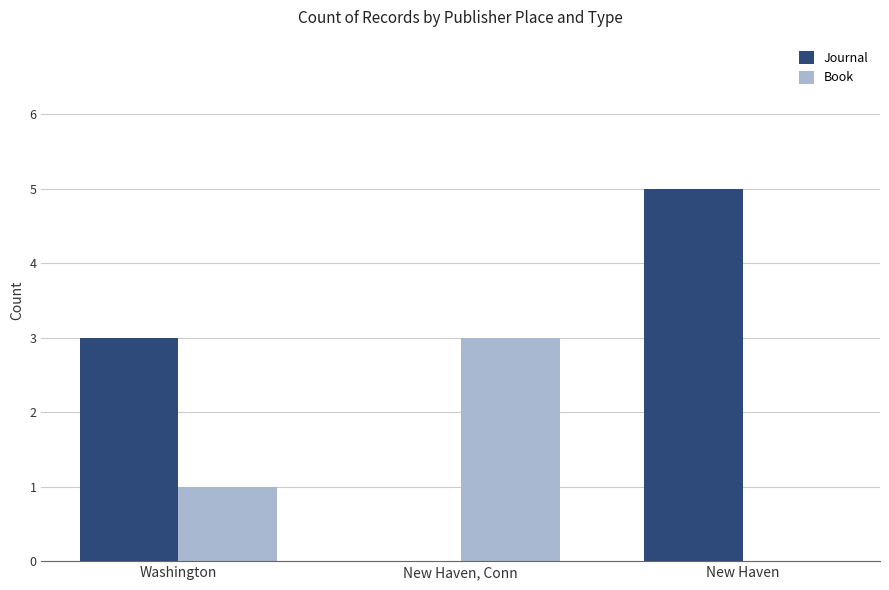

What is the sum of the Book values at New Haven and Washington?

1